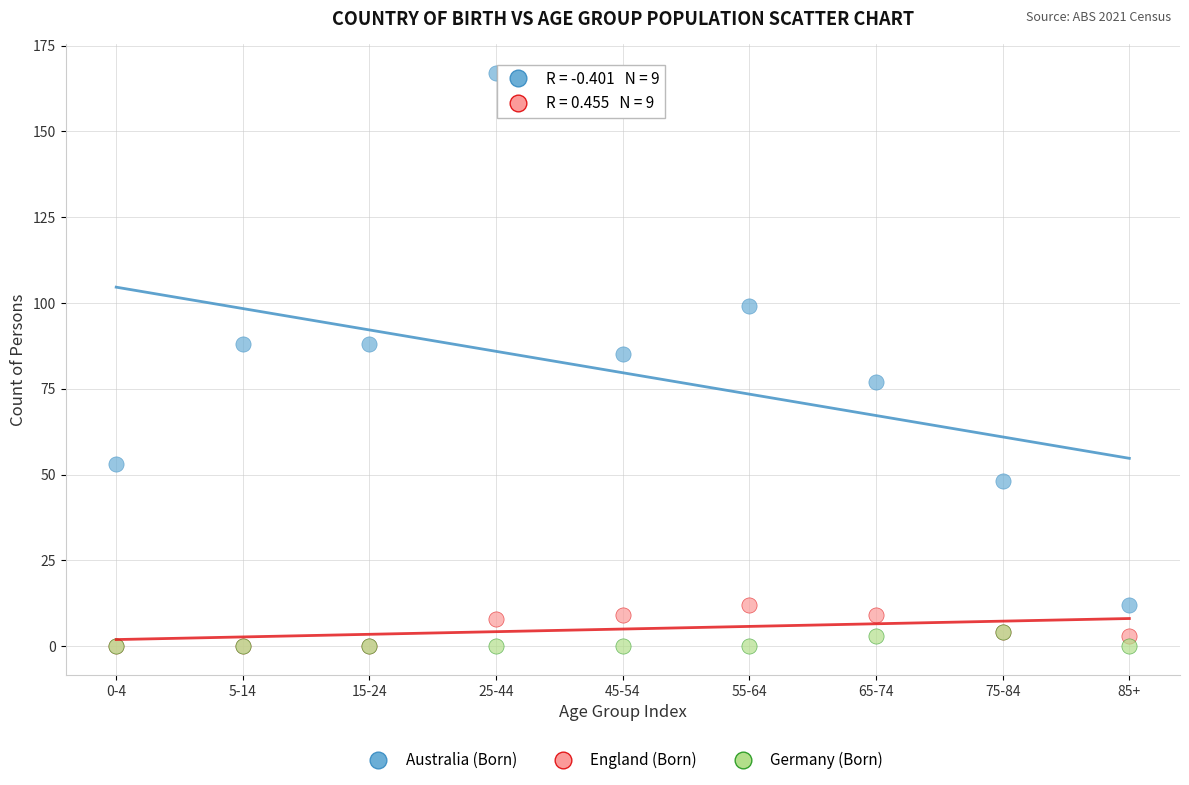

Which series has the widest spread of Y values?

Australia (Born)